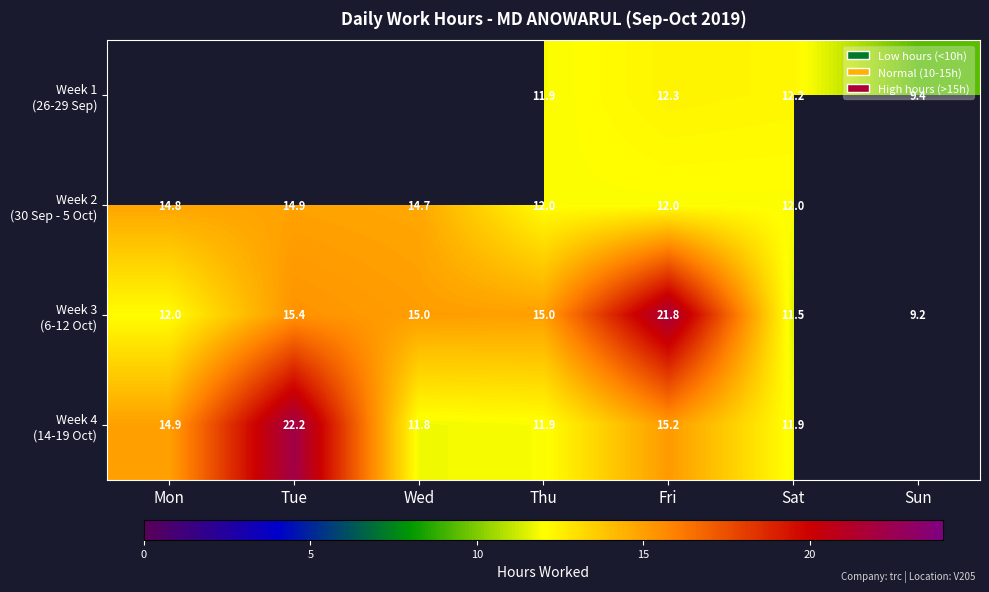

Is it true that Week 2 (30 Sep - 5 Oct) equals 7.0 at Sat?

False